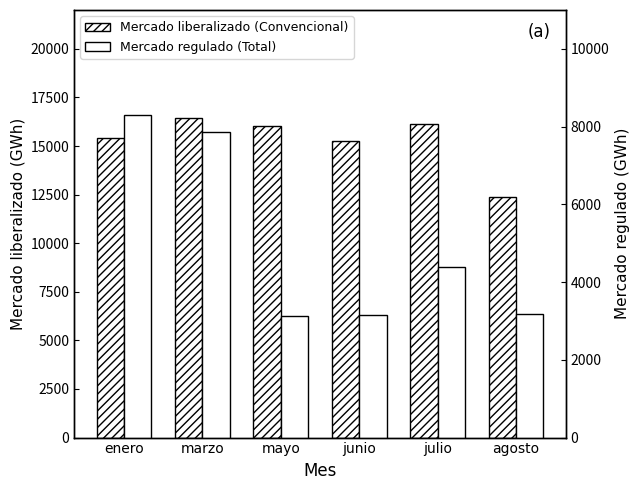

What is the difference between the highest and lowest values at enero?

7127.1